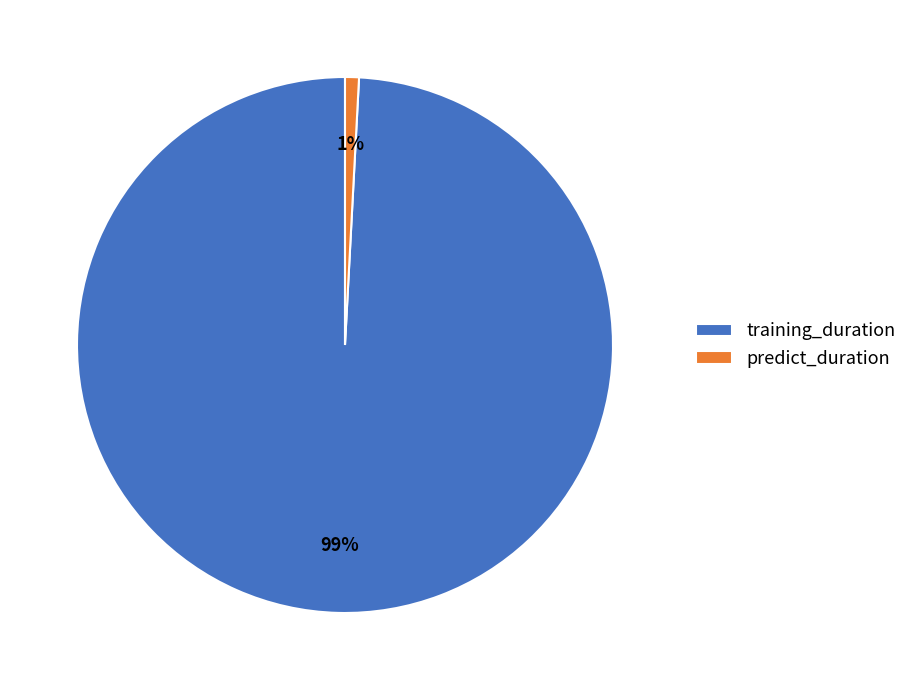

How many slices are in this pie chart?

2